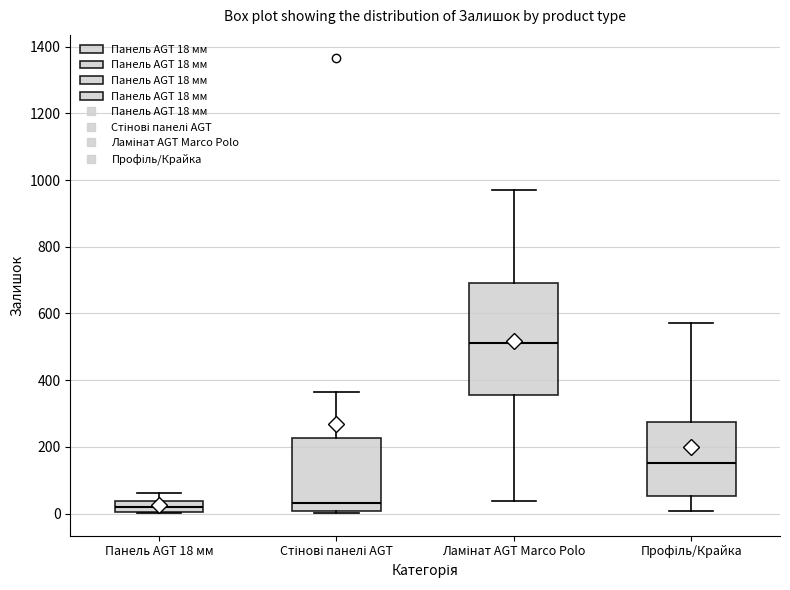

Reading left to right, transcribe this box plot: for each box, give where its median line is, the range the box spans, and where its two whiskers end, as read against the y-axis. The values are not printed on the chart, so give them approximately, as read against the axis.

Панель AGT 18 мм: median 20, box 0 to 40, whiskers 0 to 60
Стінові панелі AGT: median 40, box 0 to 220, whiskers 0 (just below the box's lower edge) to 360
Ламінат AGT Marco Polo: median 520, box 360 to 700, whiskers 40 to 980
Профіль/Крайка: median 160, box 60 to 280, whiskers 0 to 580